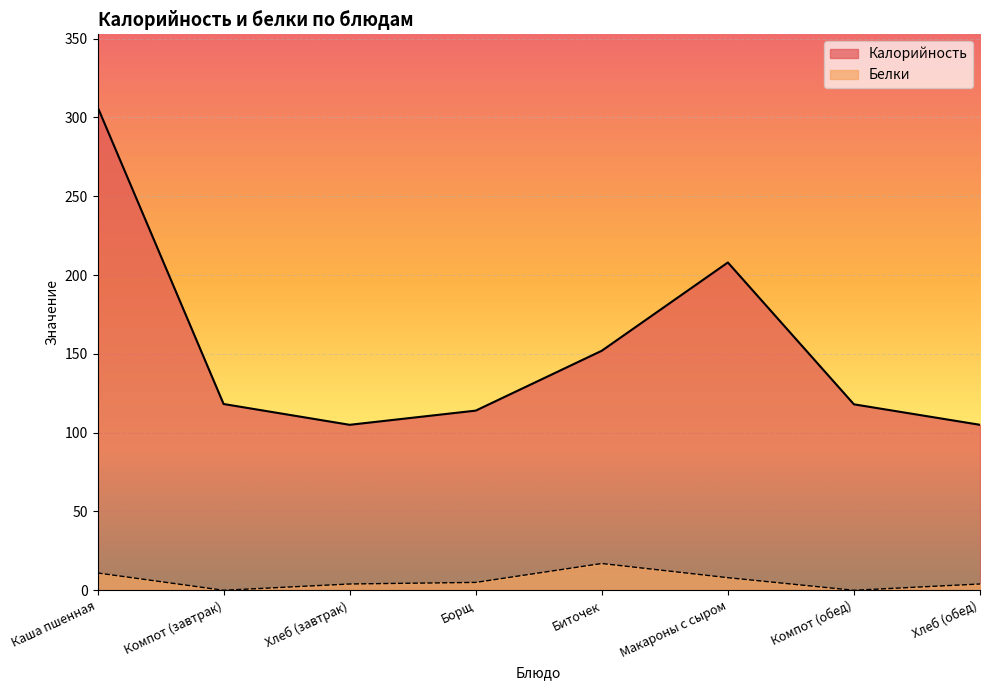

How many interior local peaks does the Белки series have?

1